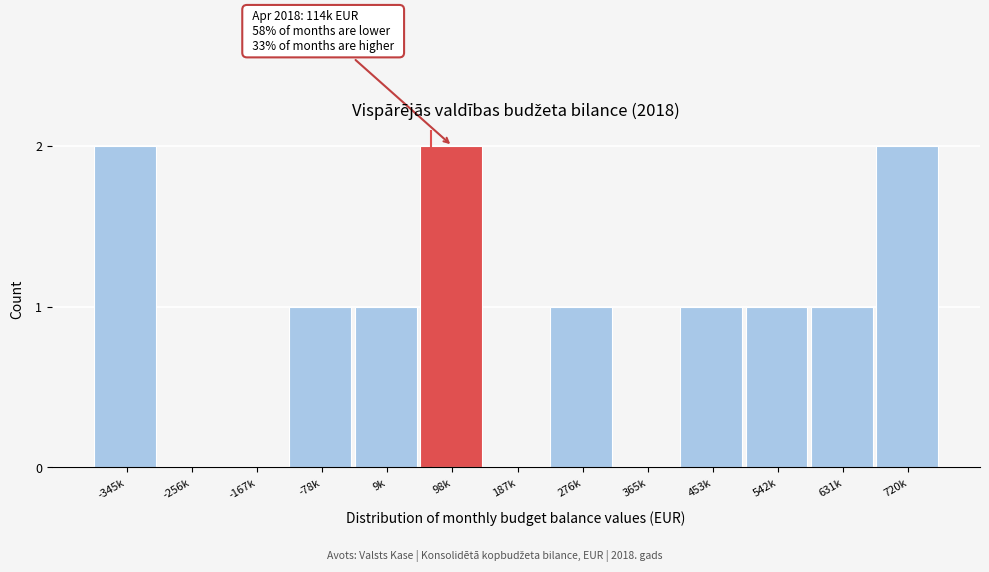

Reading right to left, transcribe all the data shown in this chart.

720k=2	631k=1	542k=1	453k=1	365k=0	276k=1	187k=0	98k=2	9k=1	-78k=1	-167k=0	-256k=0	-345k=2